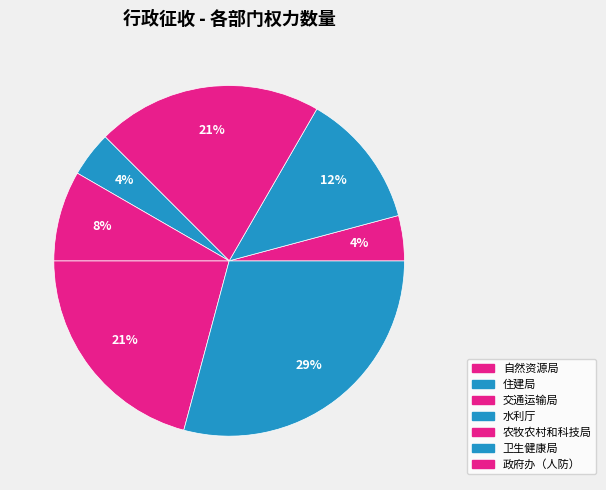

To the nearest percent, what is the difference between the 卫生健康局 and 农牧农村和科技局 slice percentages?

17%